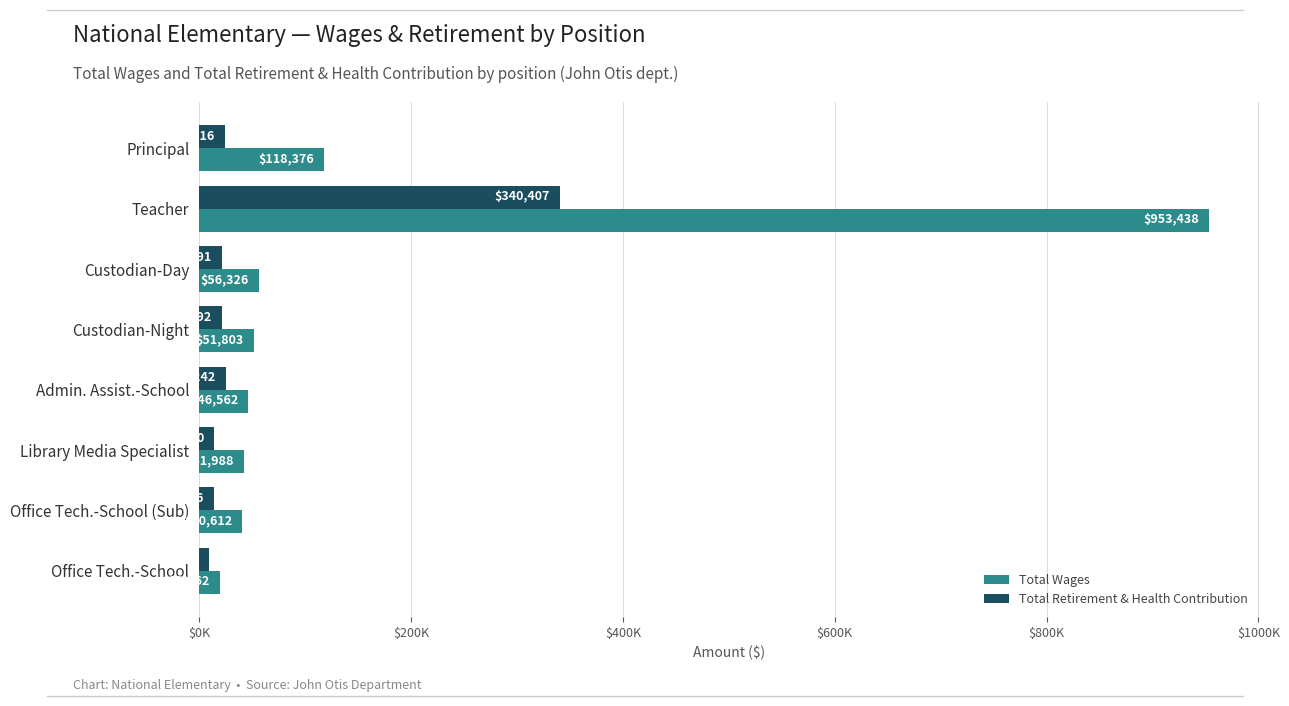

What are all the series names shown in the legend?

Total Wages, Total Retirement & Health Contribution